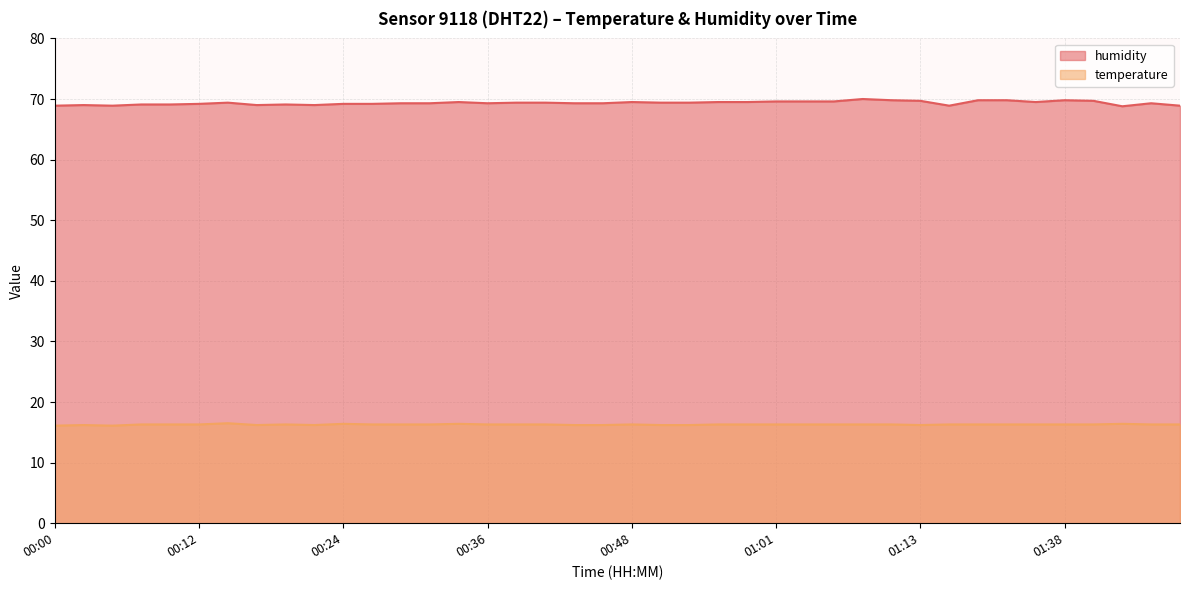

How many categories are shown in the chart?

40